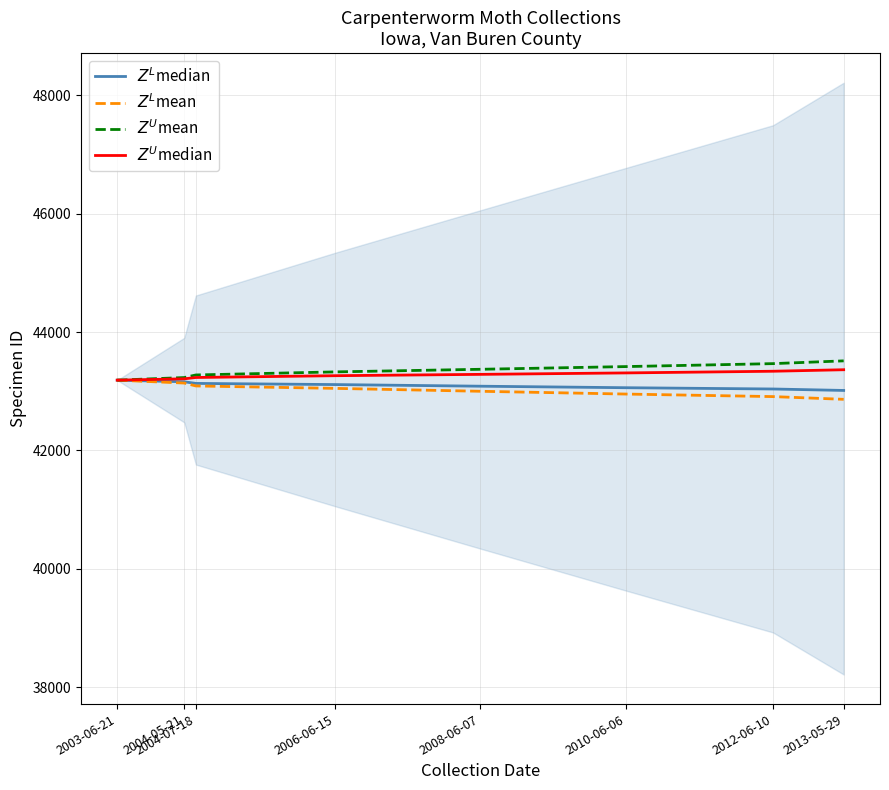

Reading right to left, extract all data points from this chart.

$Z^L$median: 2013-05-29=43014.0	2012-06-10=43038.6	2010-06-06=43060.1	2008-06-07=43085.7	2006-06-15=43113.3	2004-07-18=43132.9	2004-05-21=43160.4	2003-06-21=43188.0
$Z^L$mean: 2013-05-29=42864.0	2012-06-10=42910.0	2010-06-06=42953.0	2008-06-07=43000.0	2006-06-15=43049.0	2004-07-18=43090.0	2004-05-21=43139.0	2003-06-21=43188.0
$Z^U$mean: 2013-05-29=43514.0	2012-06-10=43467.1	2010-06-06=43417.3	2008-06-07=43371.4	2006-06-15=43327.6	2004-07-18=43275.7	2004-05-21=43231.9	2003-06-21=43188.0
$Z^U$median: 2013-05-29=43364.0	2012-06-10=43338.6	2010-06-06=43310.1	2008-06-07=43285.7	2006-06-15=43263.3	2004-07-18=43232.9	2004-05-21=43210.4	2003-06-21=43188.0